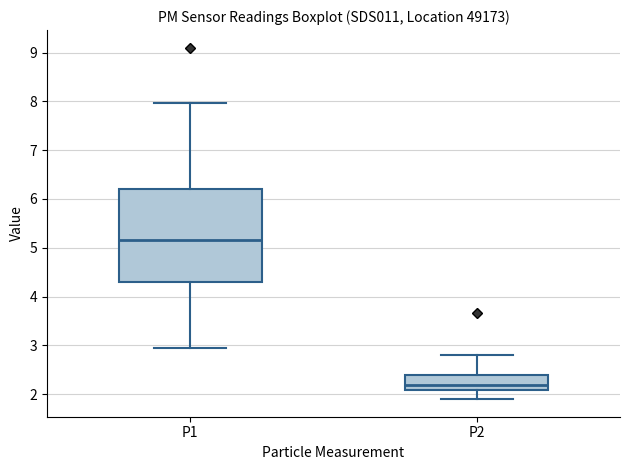

Which box has the lowest median line?

P2